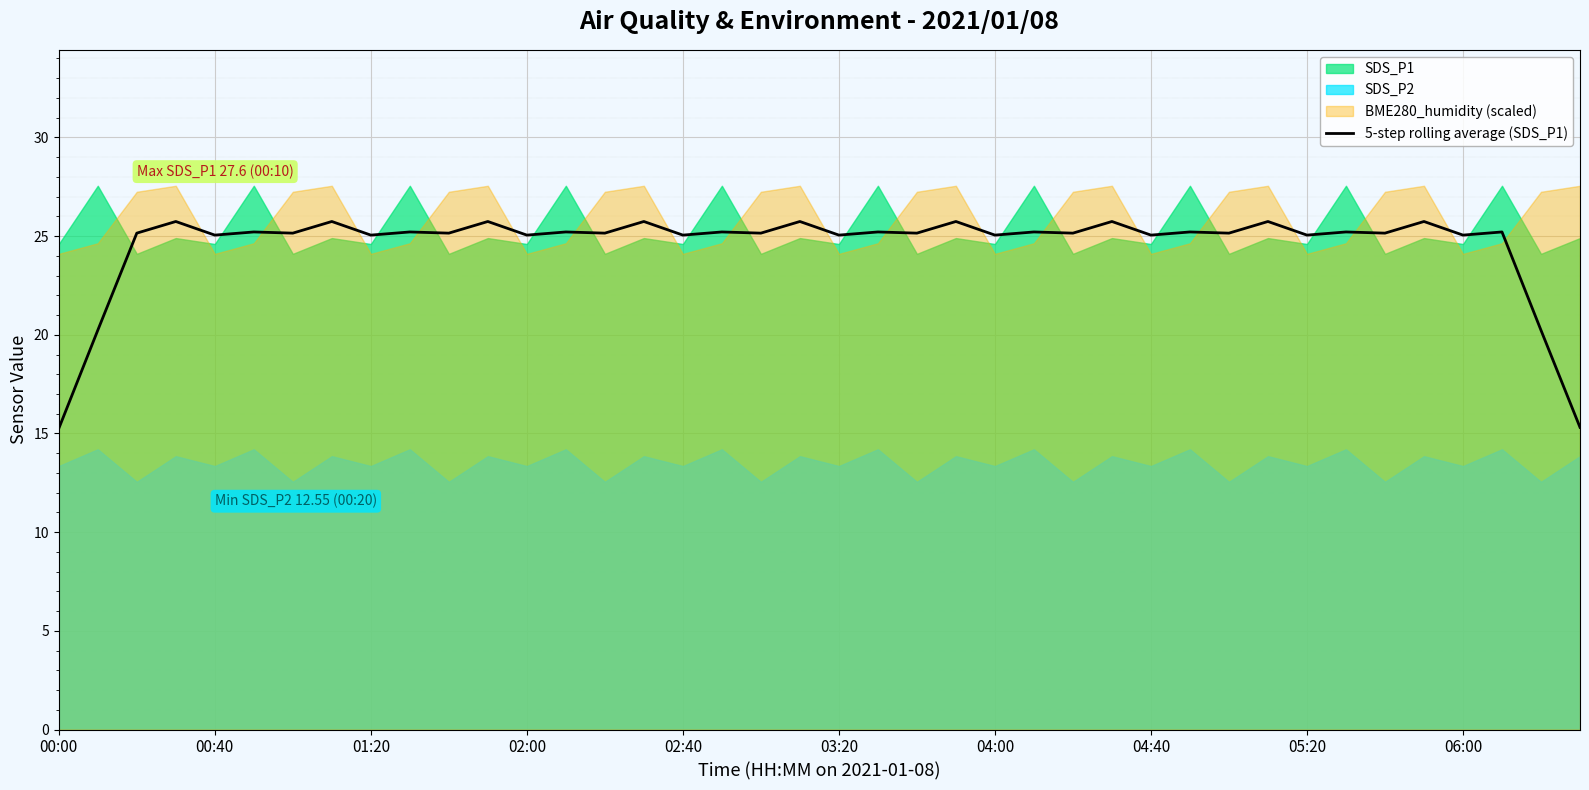

True or false: 5-step rolling average (SDS_P1) has a value of 25.1 at 03:20.

True